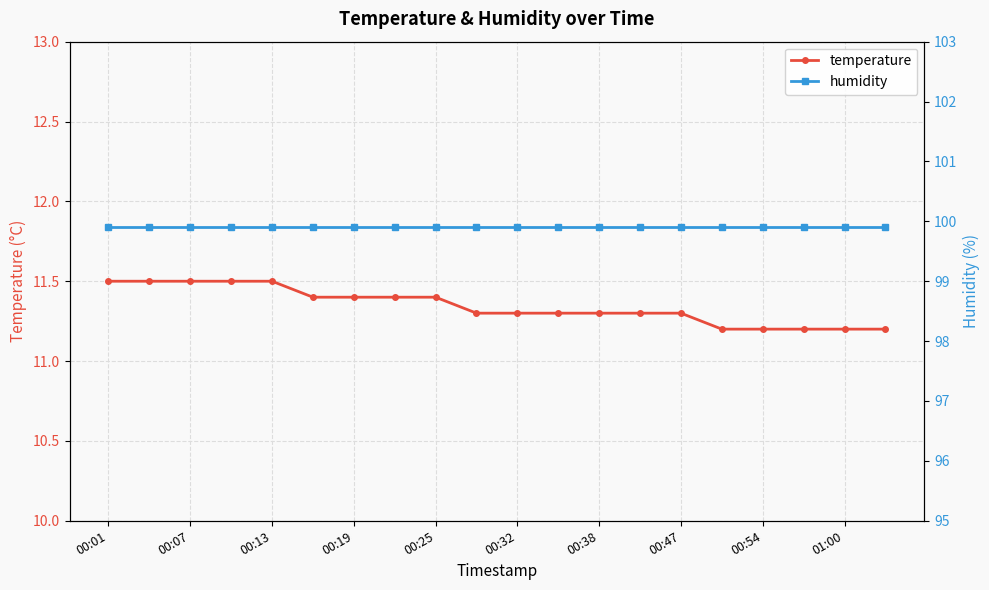

What is the maximum value for temperature?

11.5